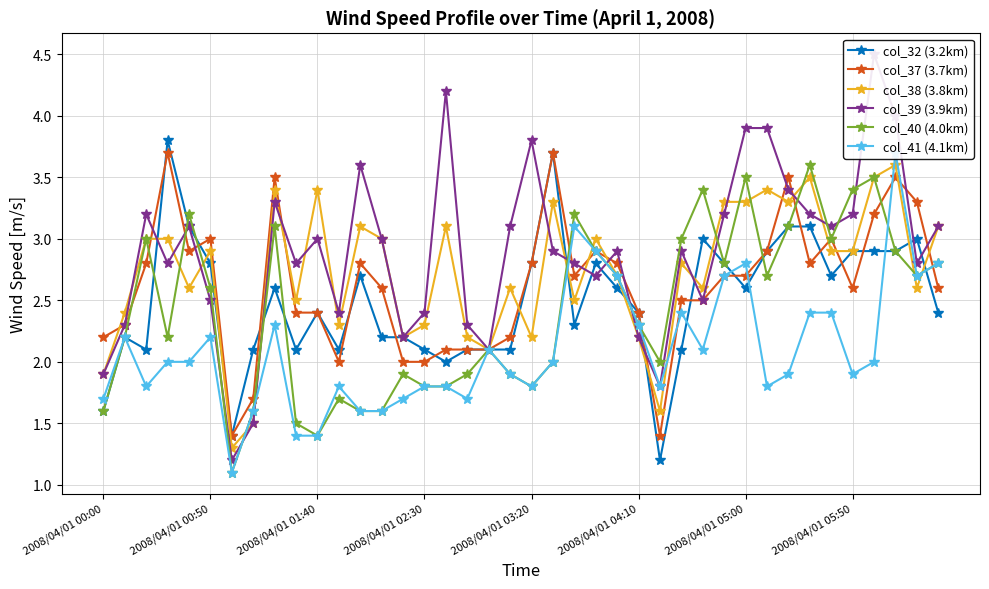

In col_38 (3.8km), how many points are lower than both neighbors (excluding endpoints)?

12